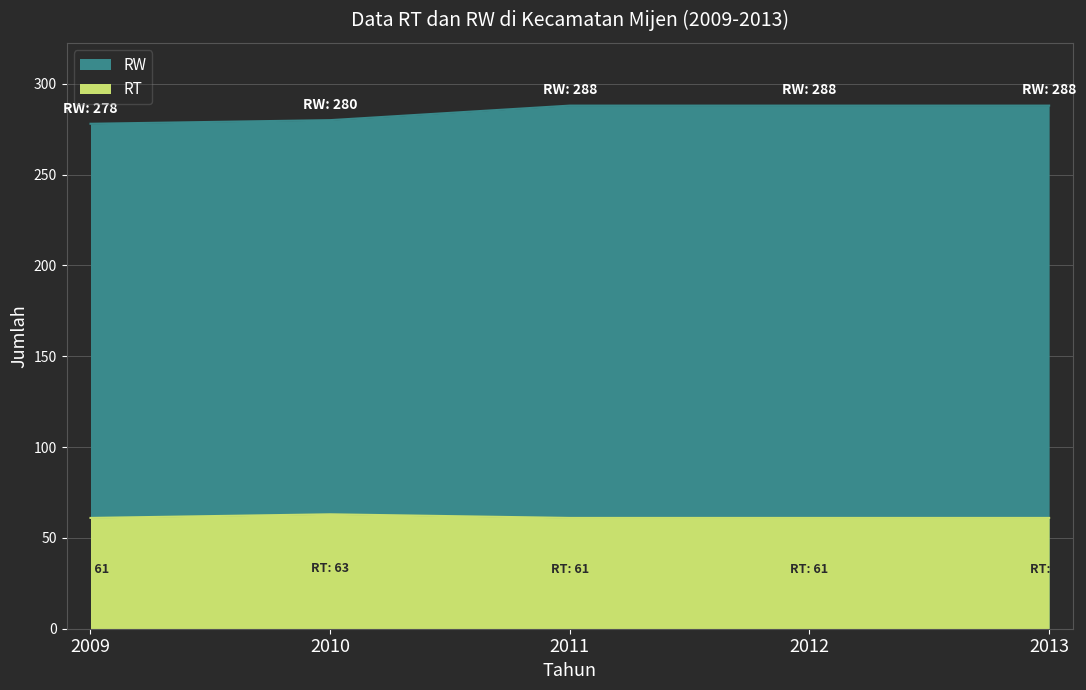

What is the value of the RW point at the 1st from the left?

278